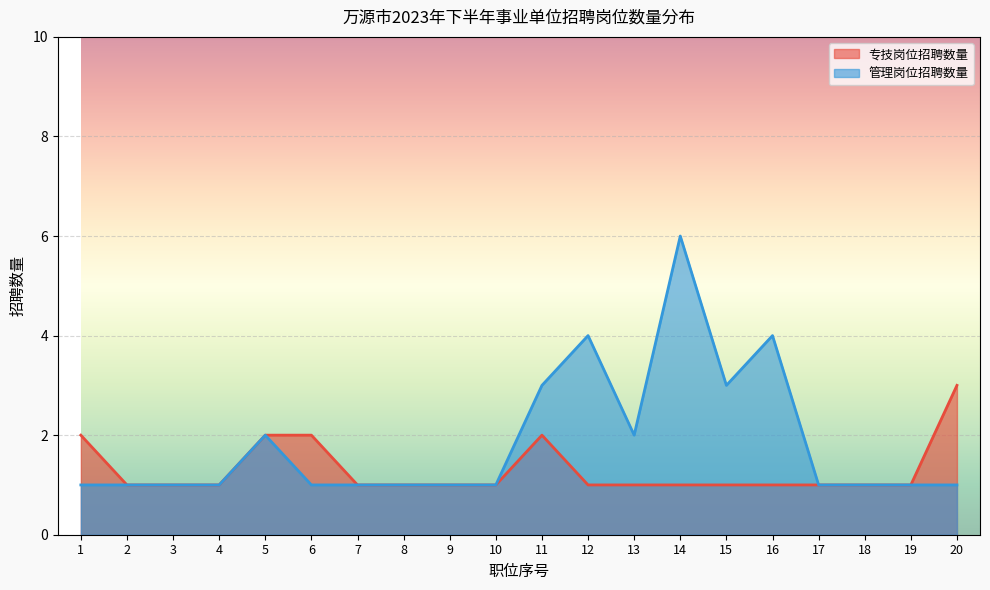

True or false: 专技岗位招聘数量 and 管理岗位招聘数量 cross at least once.

False